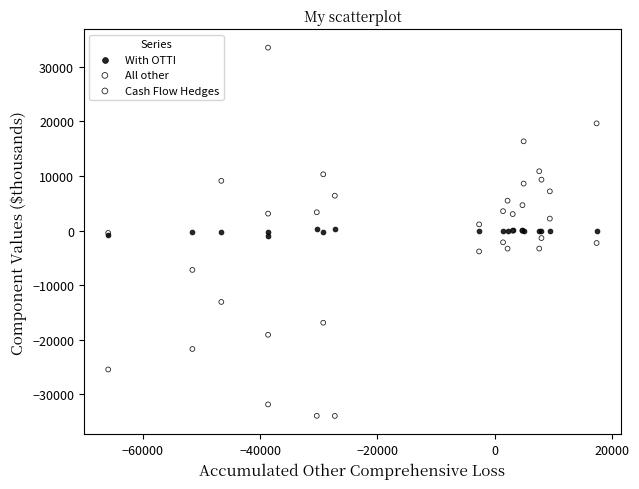

Which series contains the lowest Y value?

All other